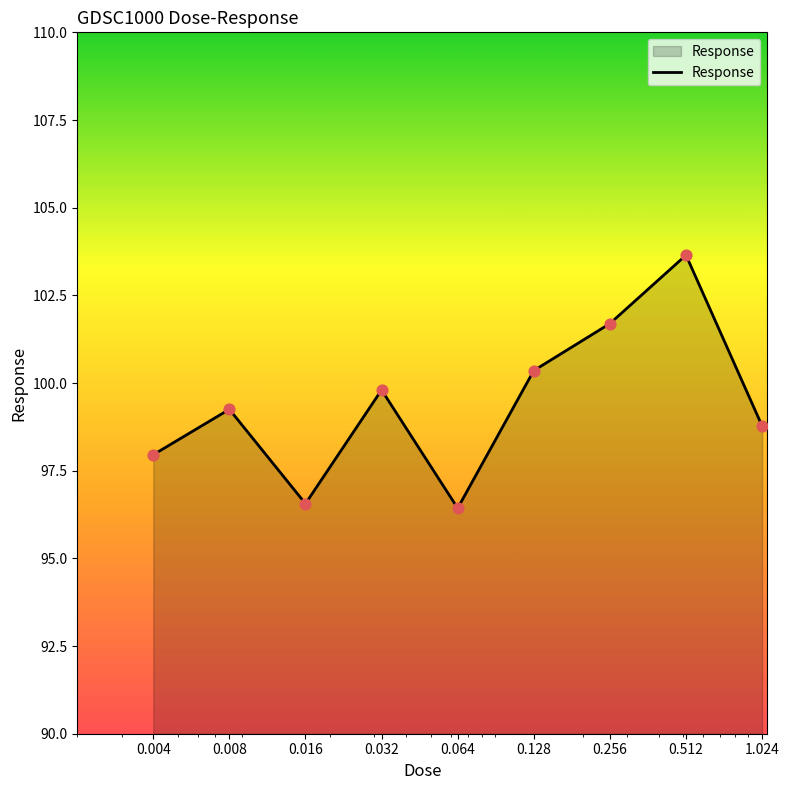

What is the difference between the maximum and minimum values?

7.2